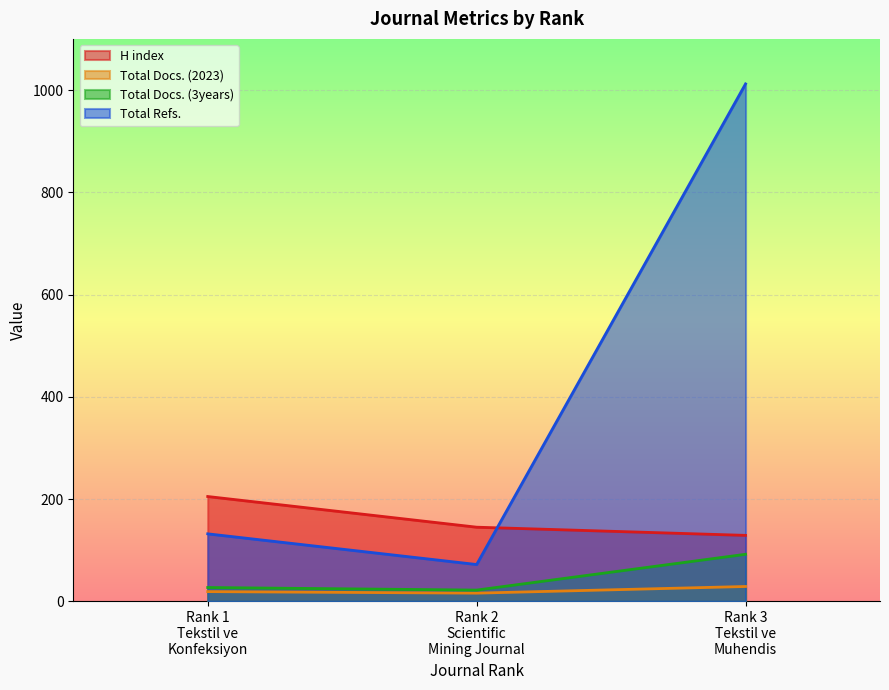

At which label does Total Refs. first exceed 132?

Rank 3 Tekstil ve Muhendis